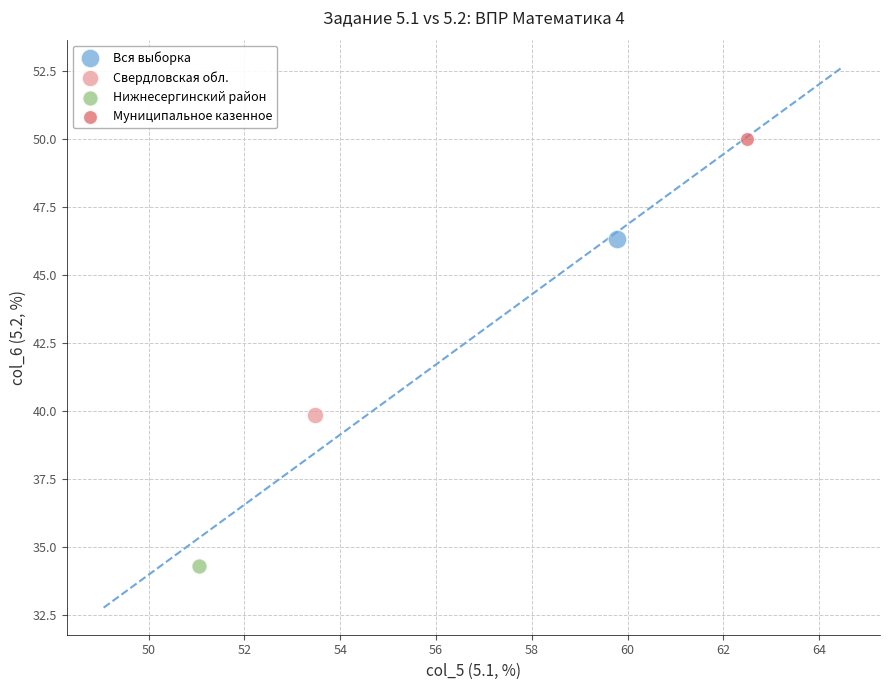

Which series contains the lowest Y value?

Нижнесергинский район